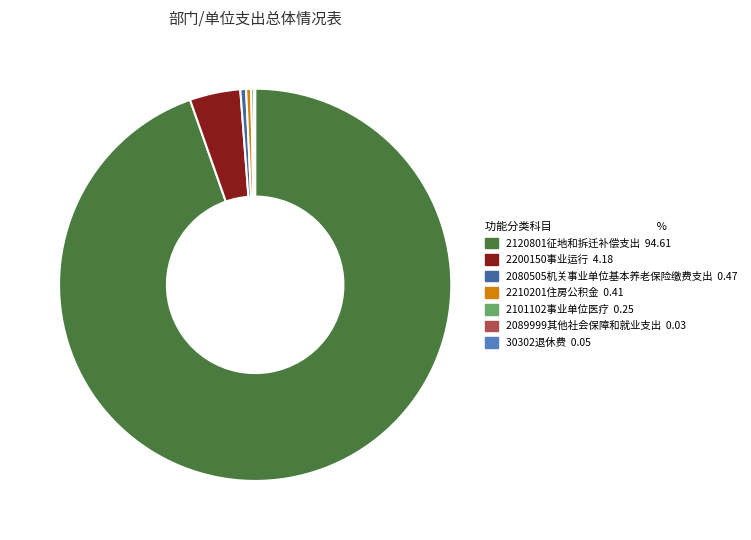

Between 2120801征地和拆迁补偿支出 and 2200150事业运行, which is larger?

2120801征地和拆迁补偿支出